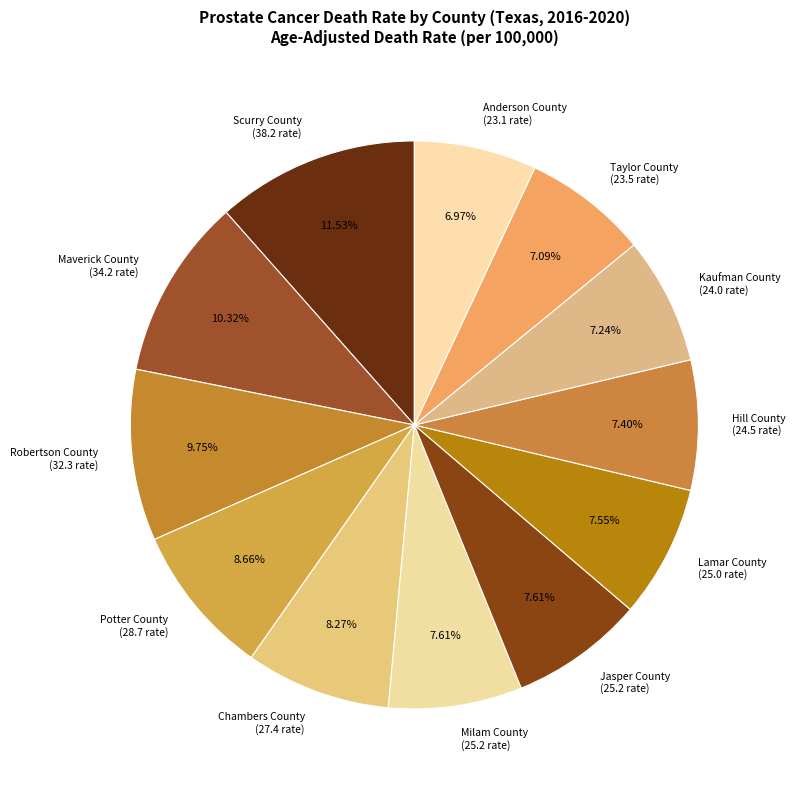

To the nearest percent, what percentage of the pie is Hill County?

7%